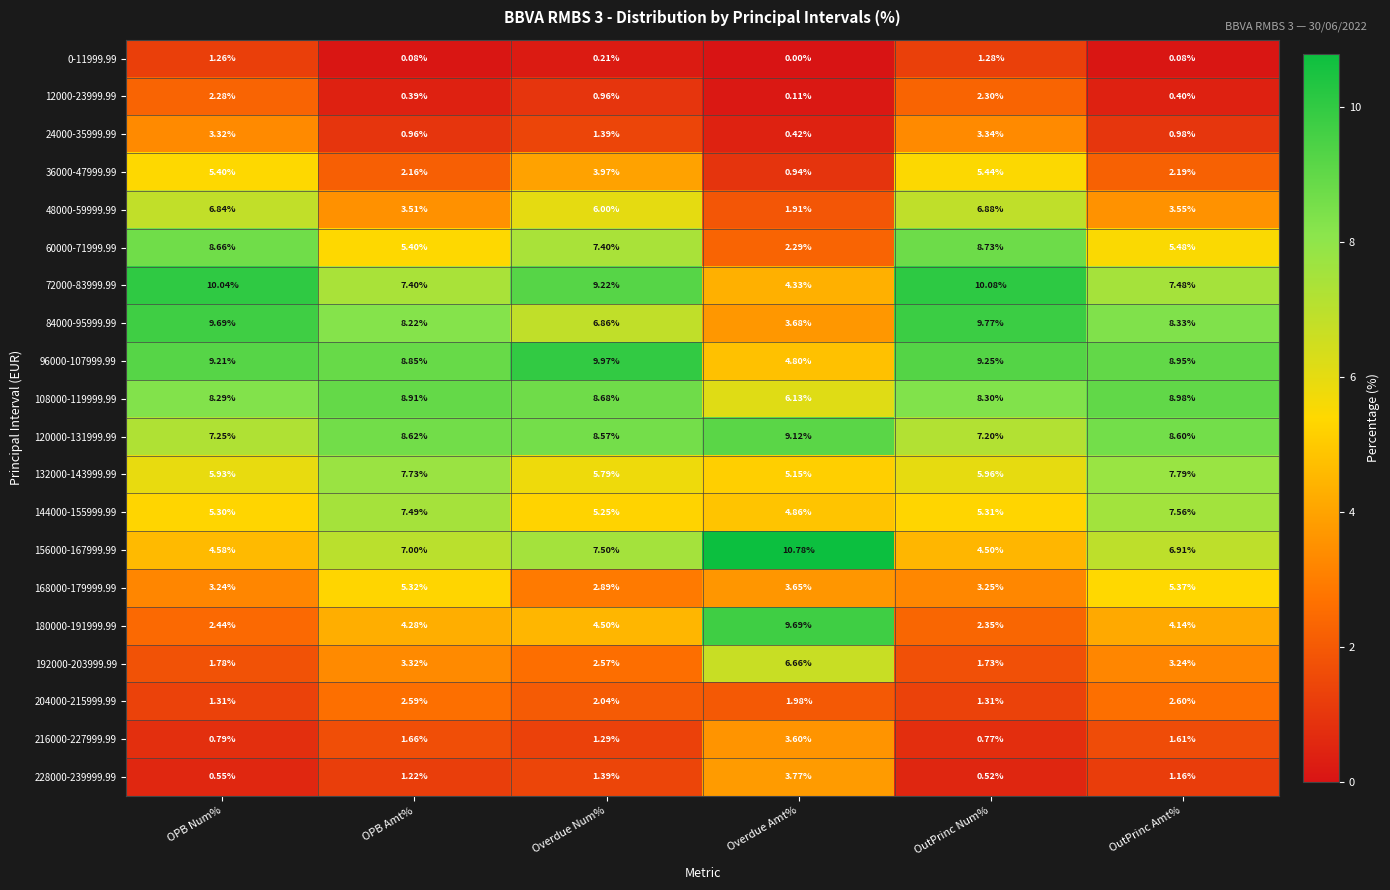

At which category is the sum across all series the highest?

OutPrinc Num%